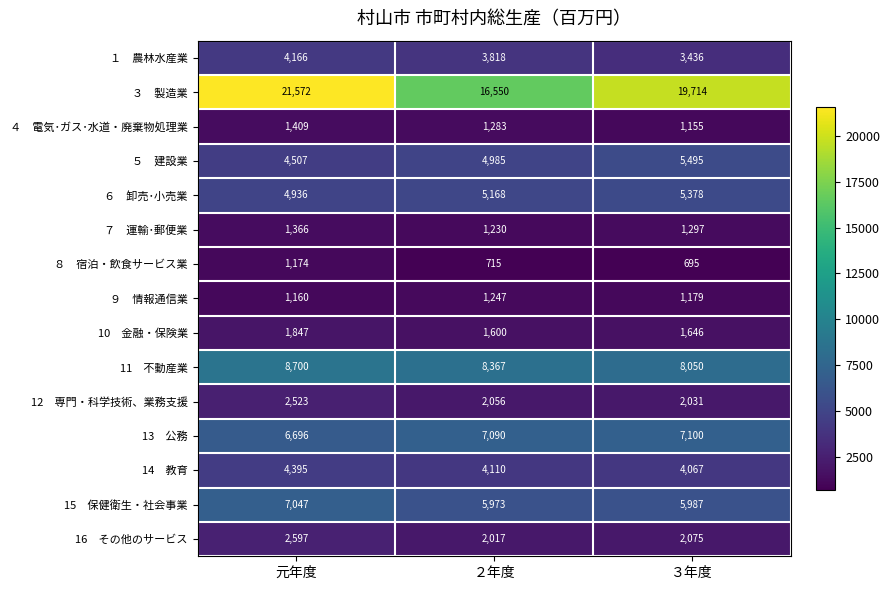

At which category is the sum across all series the highest?

元年度